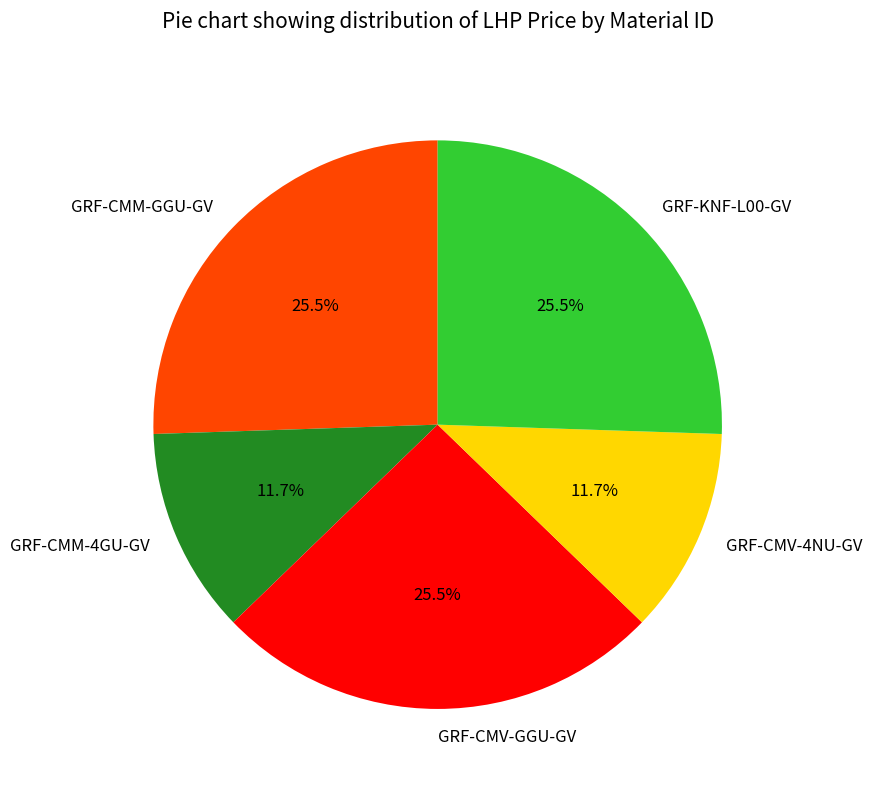

Is the sum of GRF-CMV-GGU-GV and GRF-CMM-4GU-GV greater than half?

No